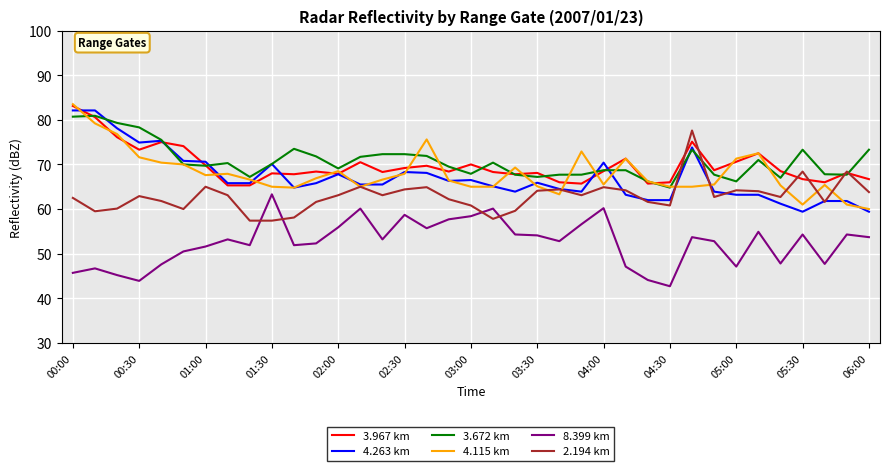

What is the minimum value shown in the chart?

42.7